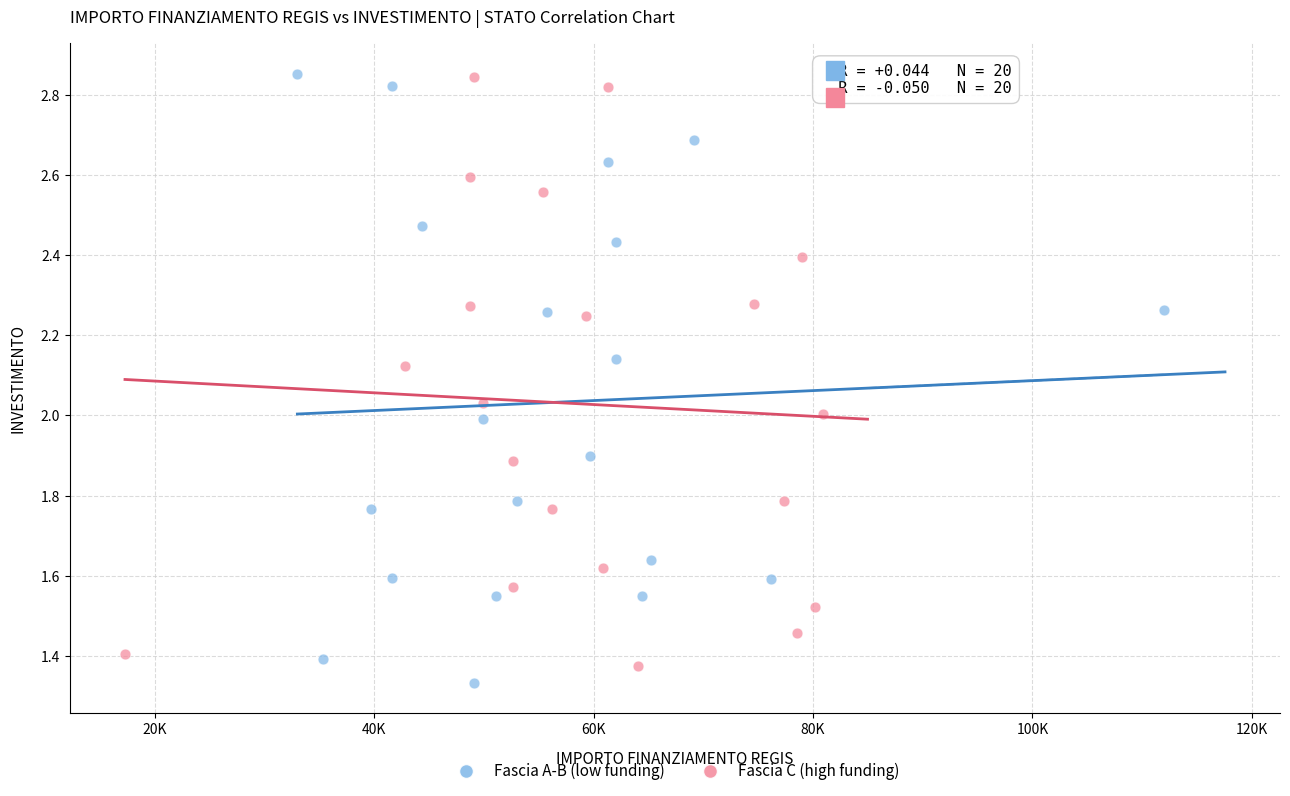

Which series has the largest Y range (max minus min)?

Fascia A-B (low funding)